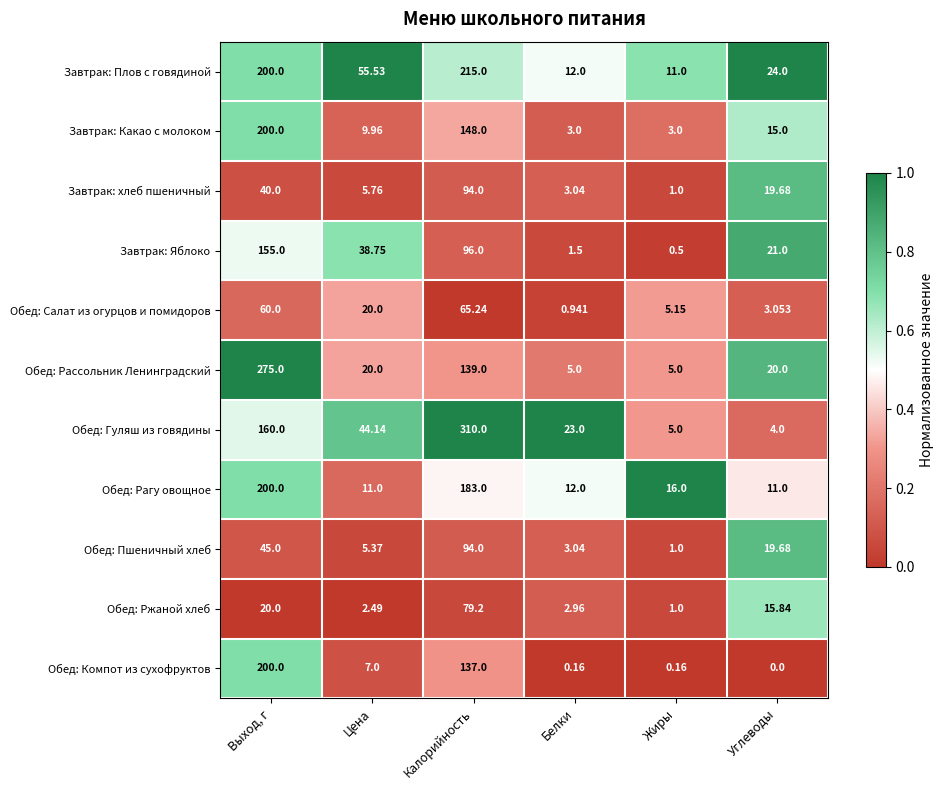

Which series has the widest spread of values?

Обед: Гуляш из говядины